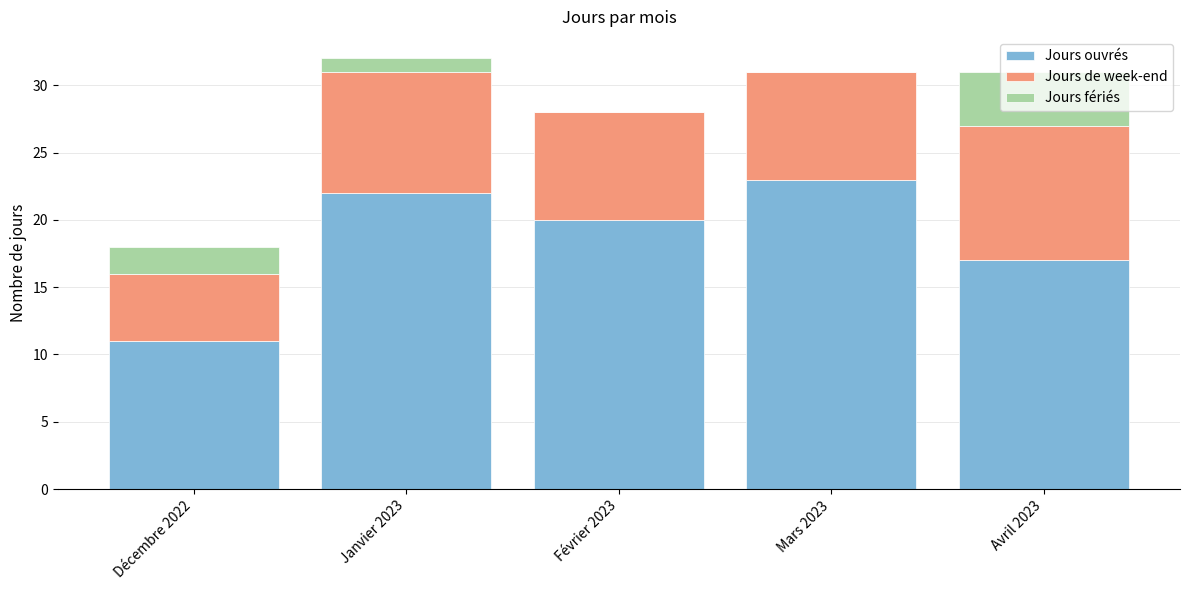

What is the total value across all series at Décembre 2022?

18